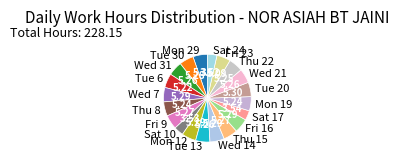

Combined, do Sat 17 and Tue 30 account for over 50%?

No